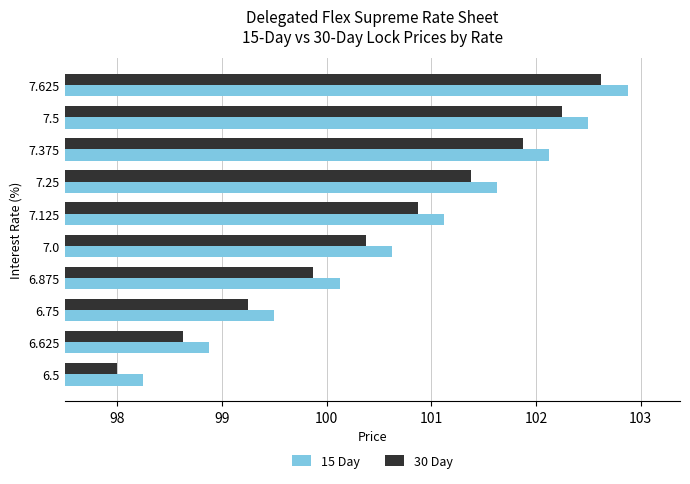

At how many categories does at least one series exceed 98?

10